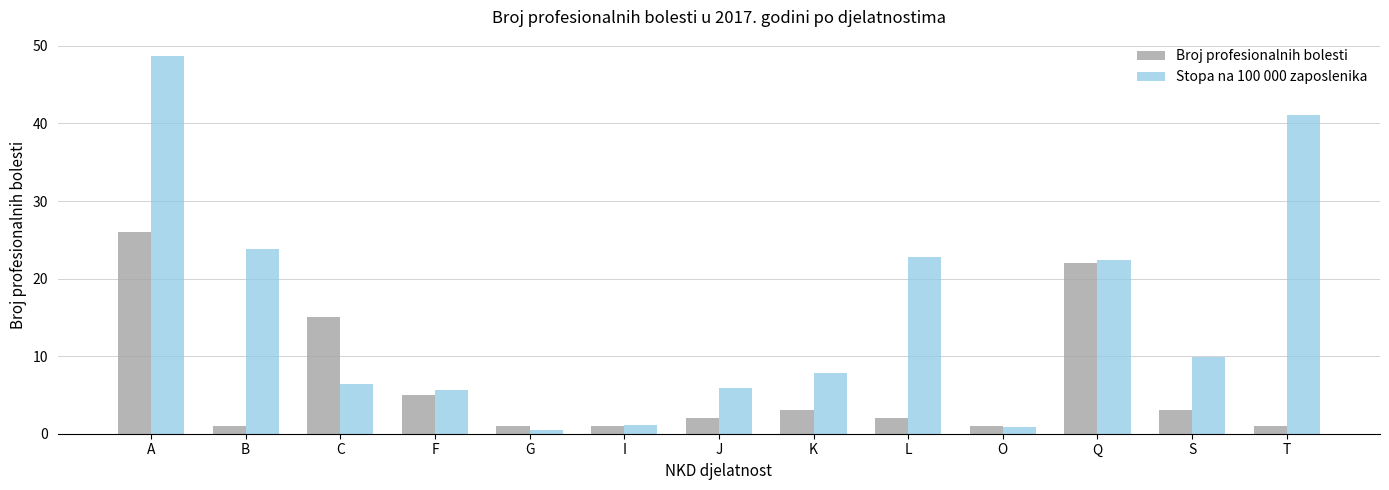

What is the minimum value for Broj profesionalnih bolesti?

1.0